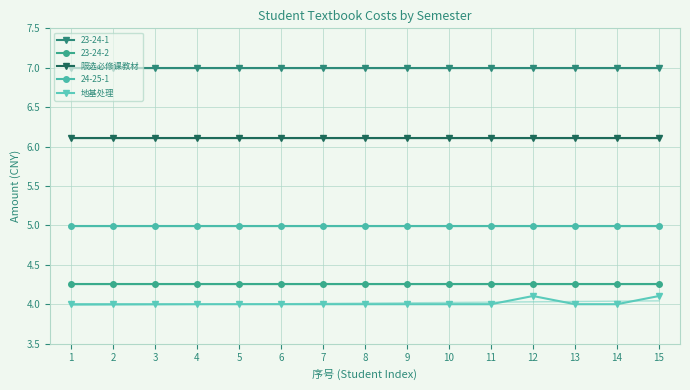

The value of 地基处理 at 8 is 4.0. True or false?

True